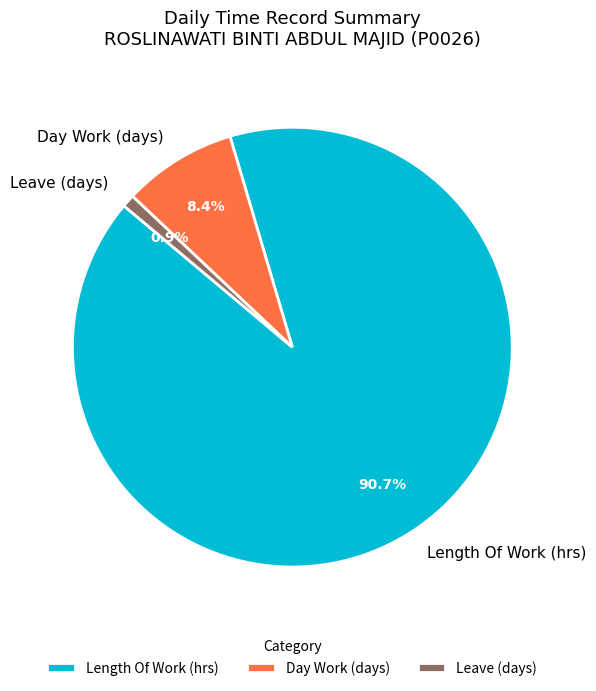

Which slice is the largest?

Length Of Work (hrs)